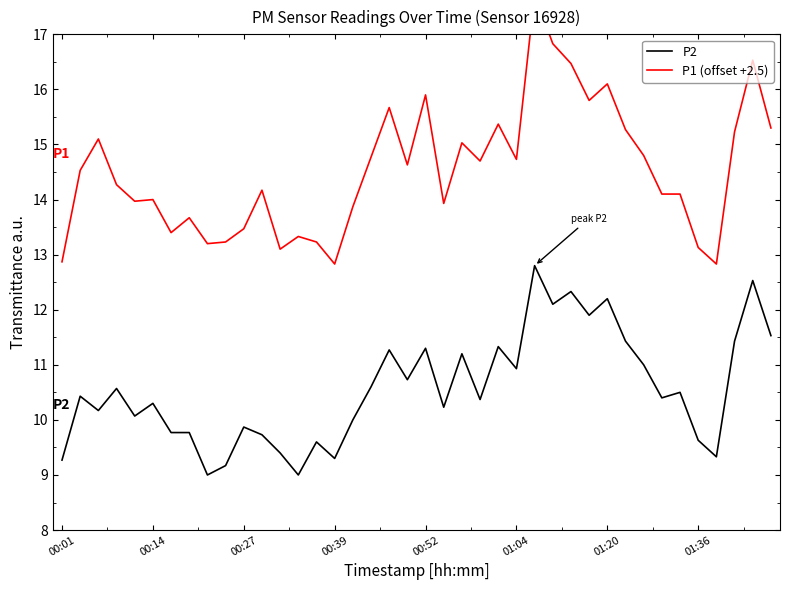

What is the sum of the P2 values at 32 and 01:20?

20.8